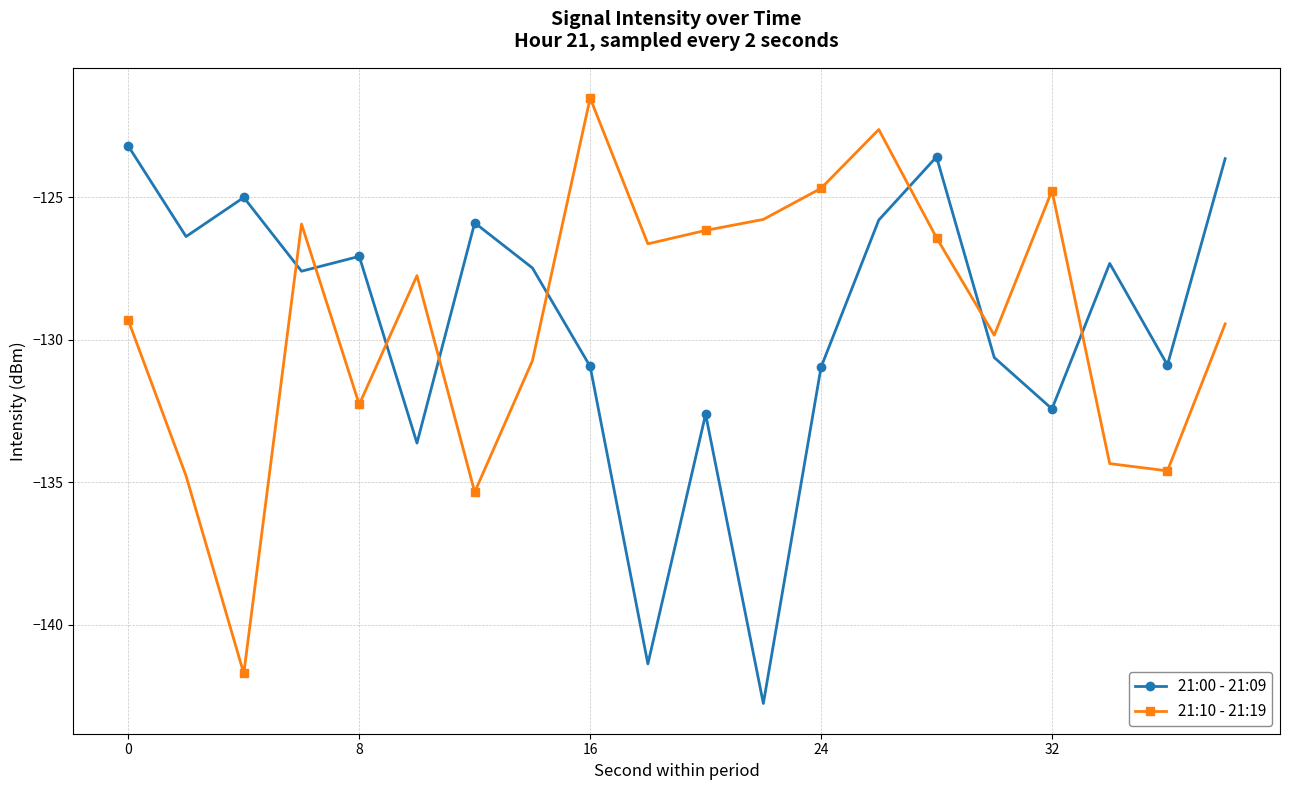

How many times do 21:10 - 21:19 and 21:00 - 21:09 cross each other?

8